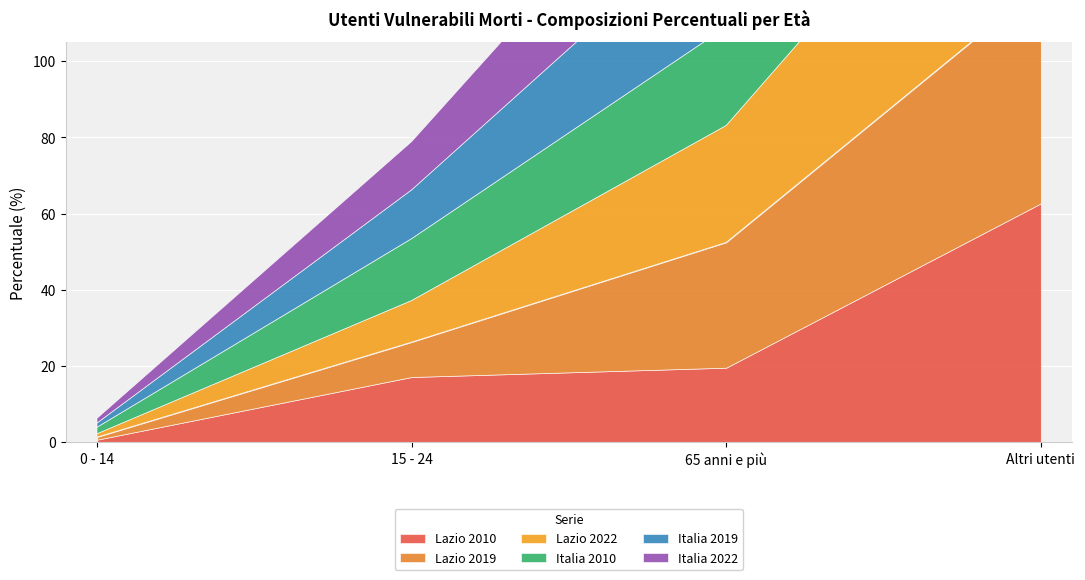

What is the lowest value of the Italia 2019 series?

1.1